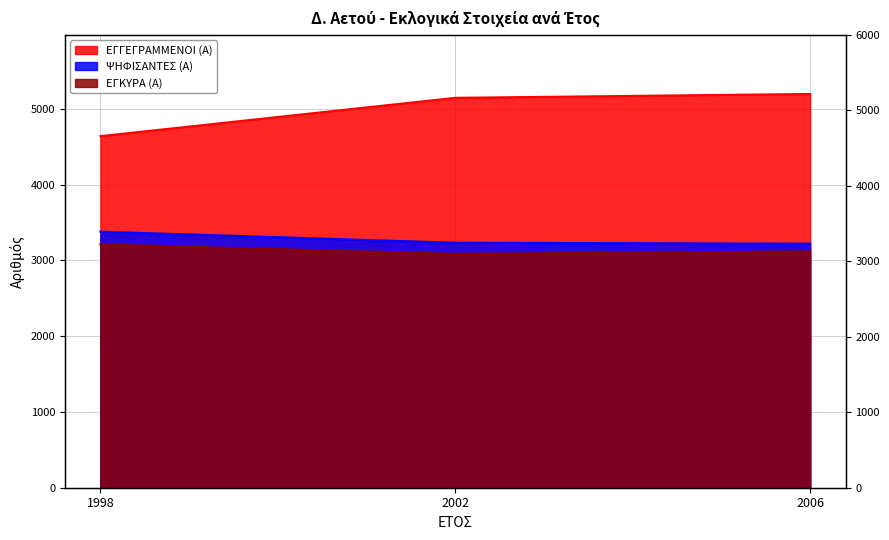

What are all the series names shown in the legend?

ΕΓΓΕΓΡΑΜΜΕΝΟΙ (Α), ΨΗΦΙΣΑΝΤΕΣ (Α), ΕΓΚΥΡΑ (Α)